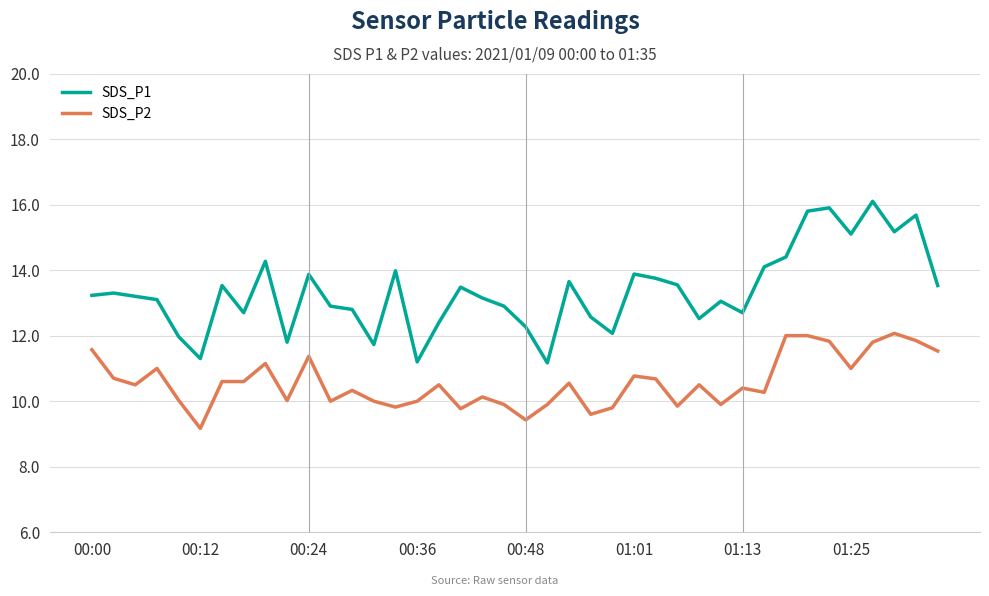

True or false: SDS_P2 and SDS_P1 cross at least once.

False